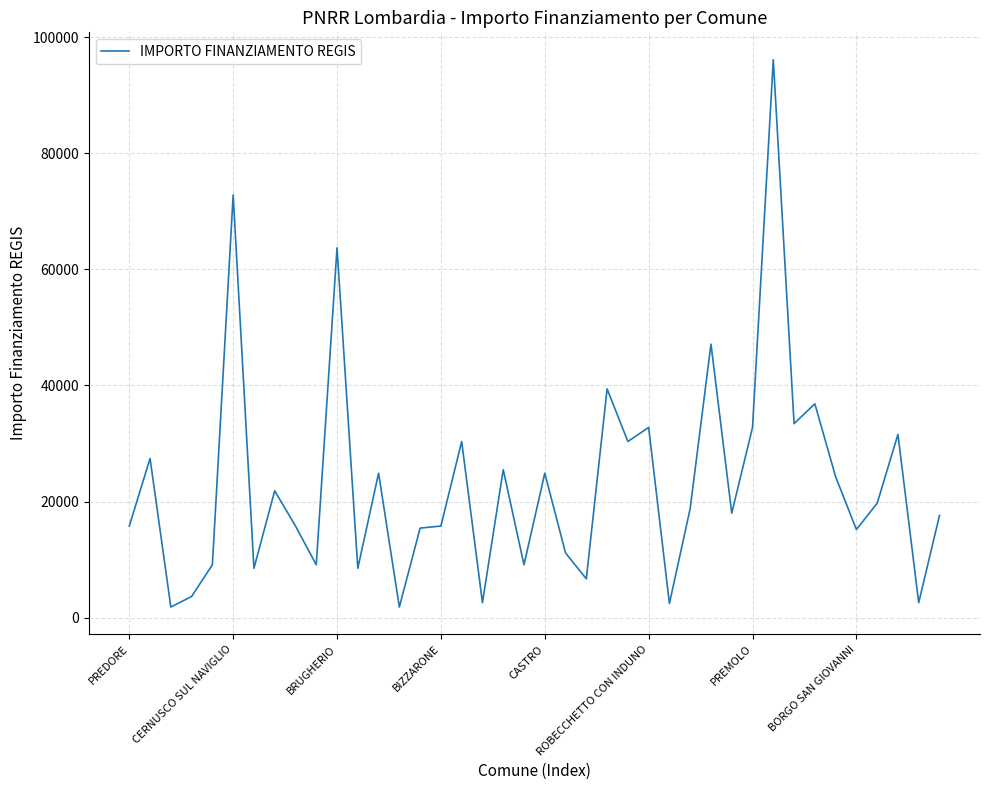

How many lines are shown in the chart?

1